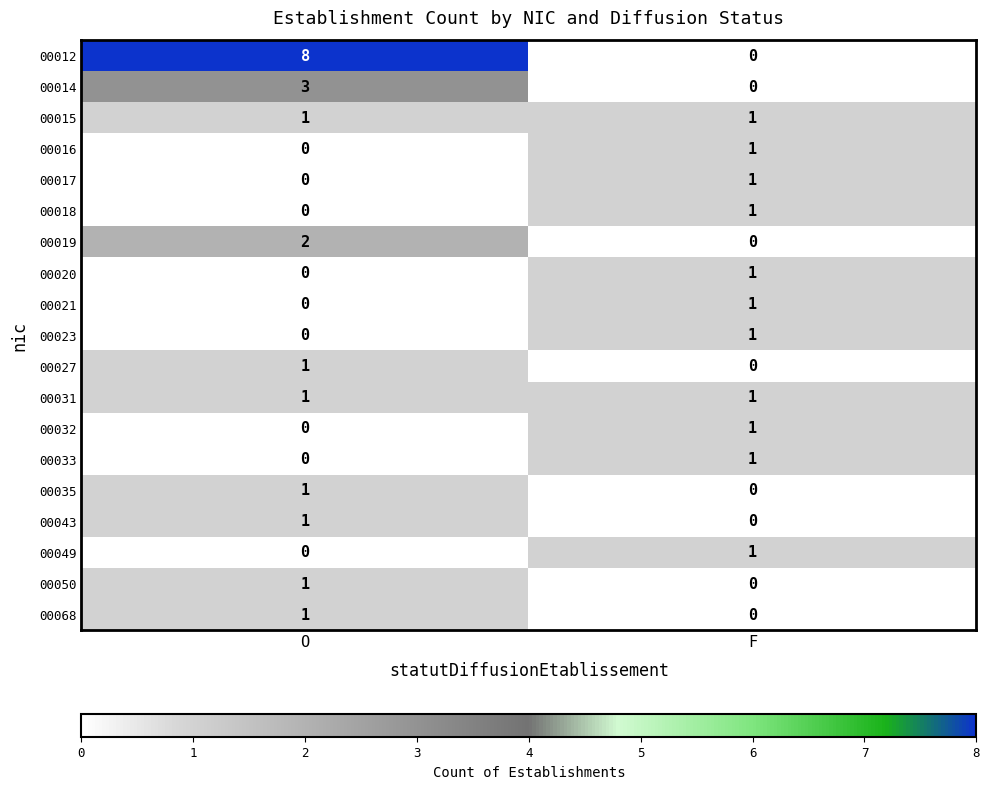

Which label corresponds to the largest value in the chart?

O